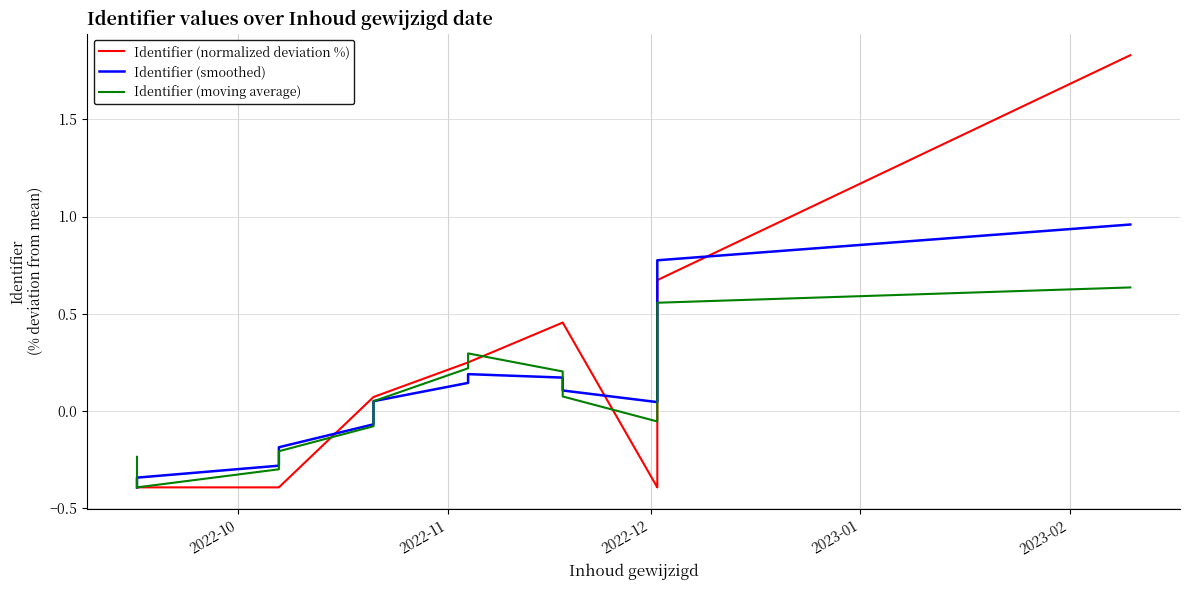

How many categories are shown in the chart?

21